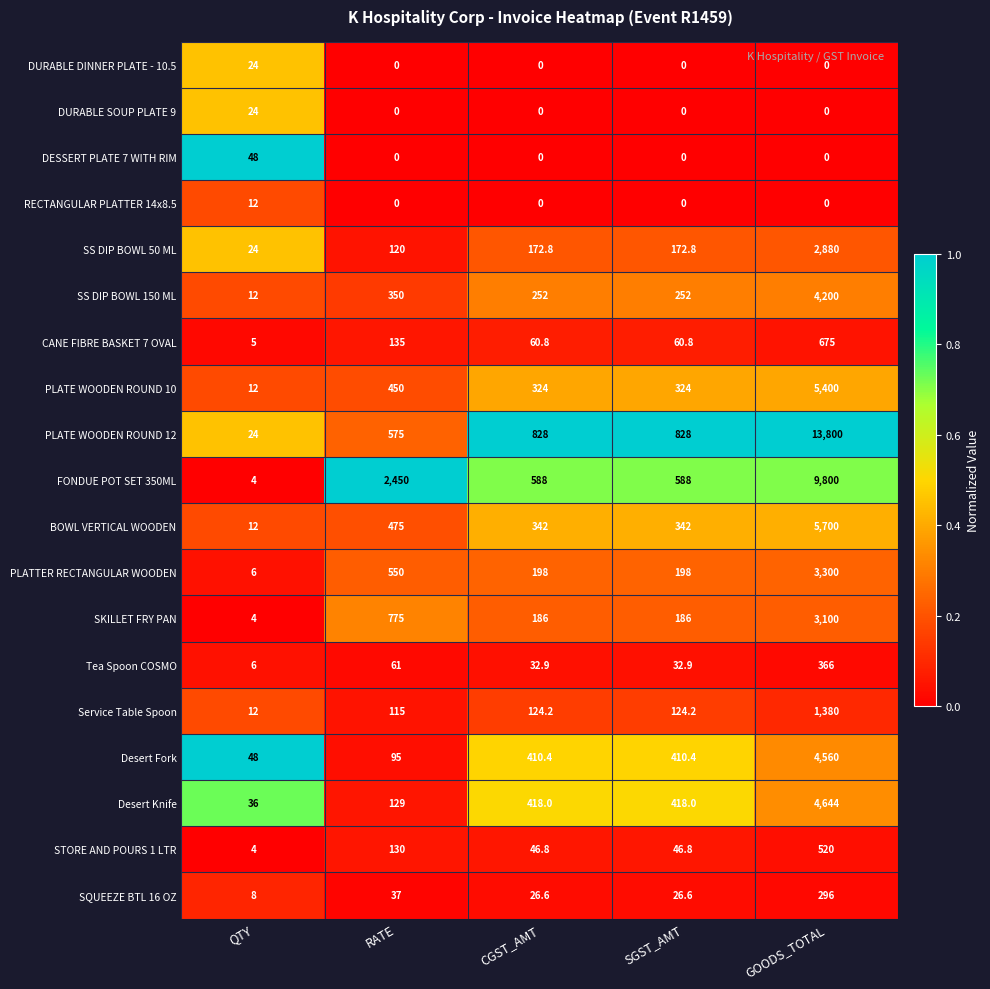

What is the average value of the FONDUE POT SET 350ML series?

2686.0